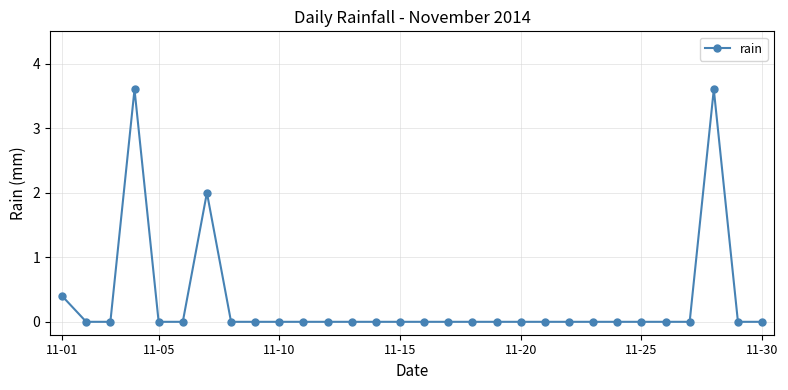

What is the maximum value shown in the chart?

3.6